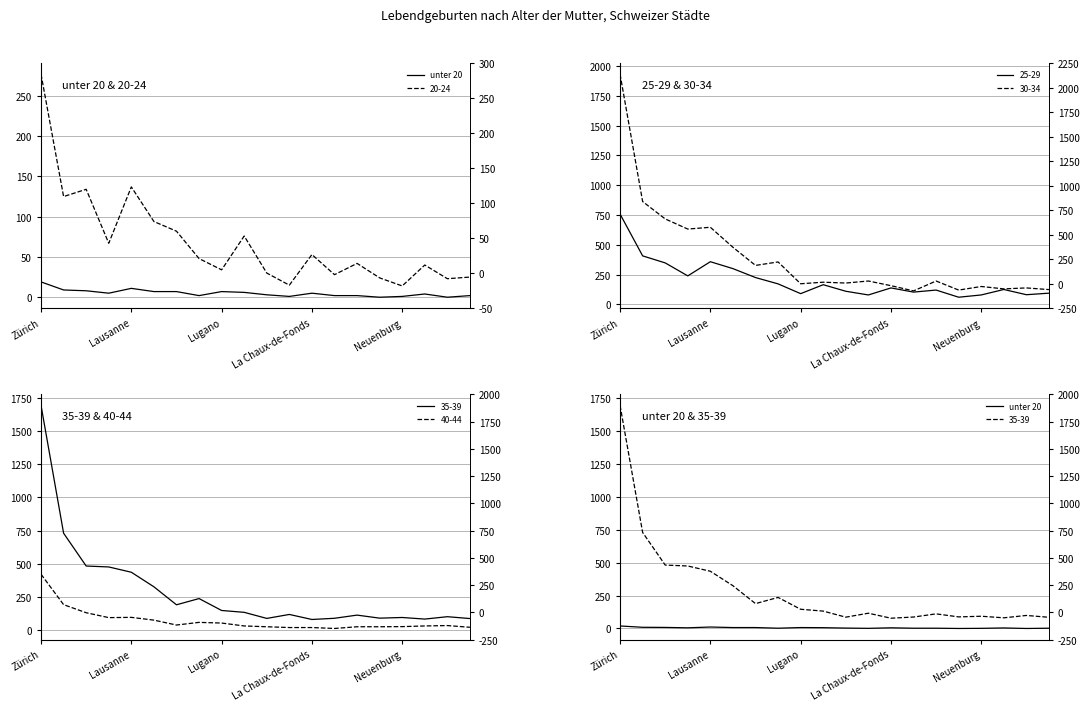

What is the approximate value at Lausanne, to the nearest 10?

10